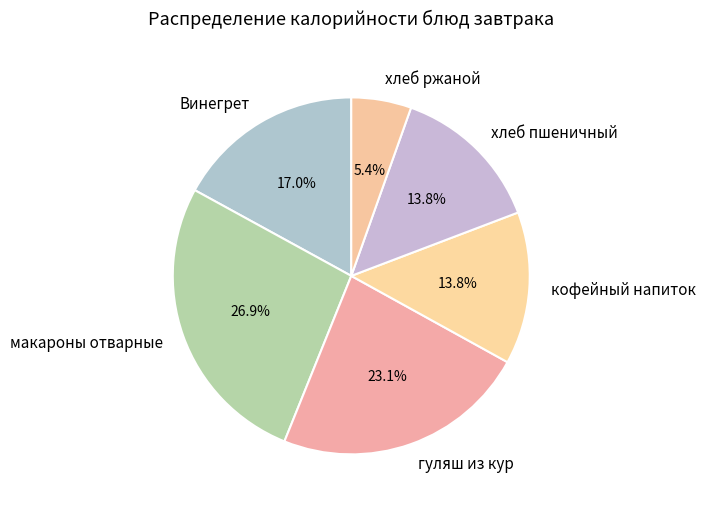

To the nearest percent, what is the combined percentage of Винегрет and хлеб пшеничный?

31%